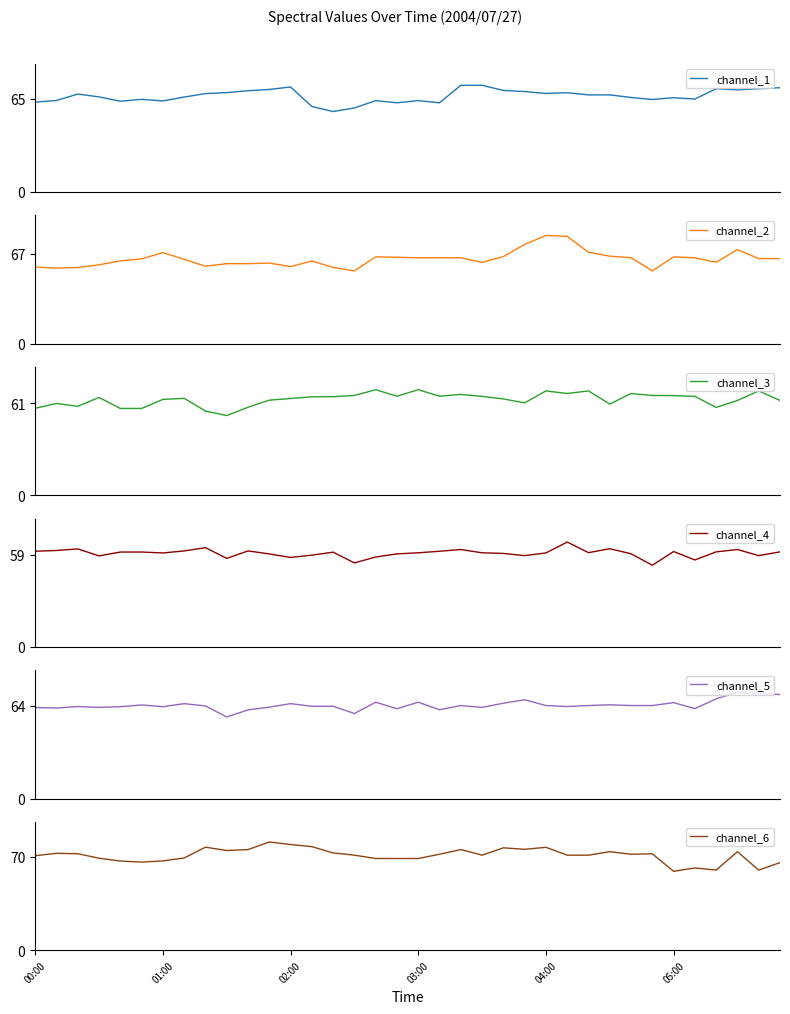

What is the highest value of the channel_3 series?

69.8